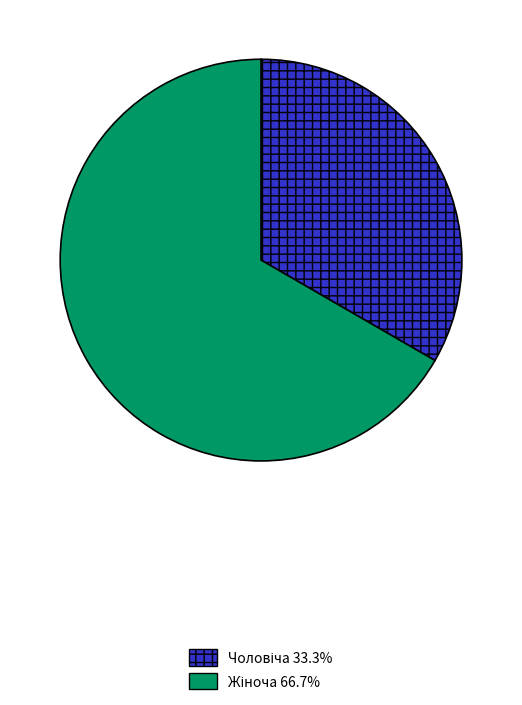

Is there any slice that represents more than half of the pie?

Yes